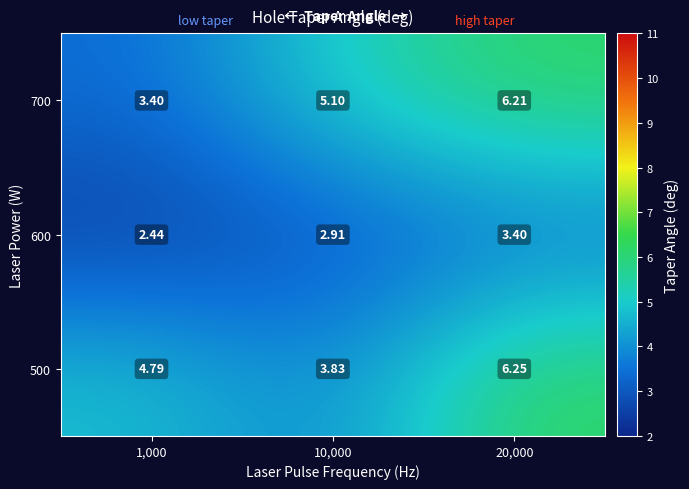

Is the value of 600 at 1,000 greater than the value of 500 at 10,000?

No